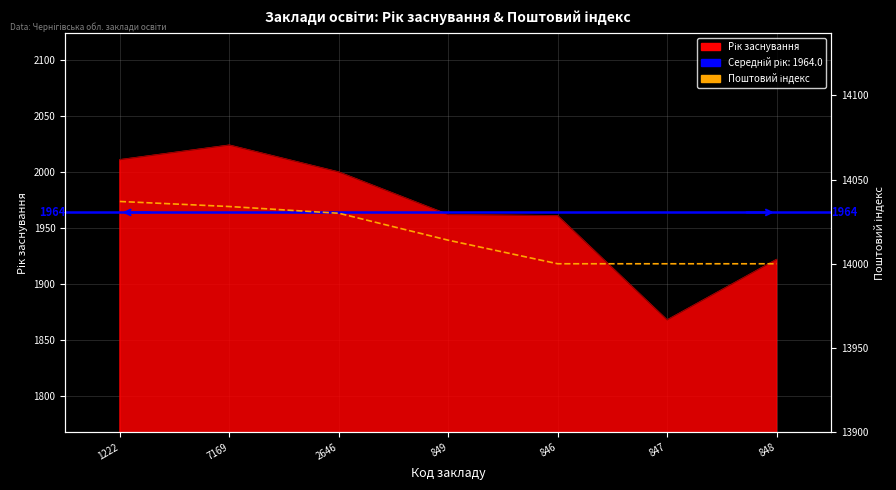

What value does the data have at 7169, to the nearest 10?

14030